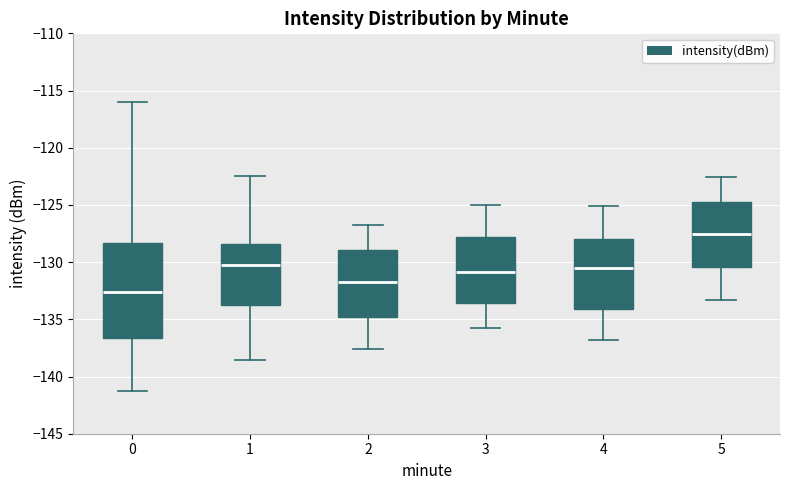

Which box is the tallest, from its lower edge to its upper edge?

0